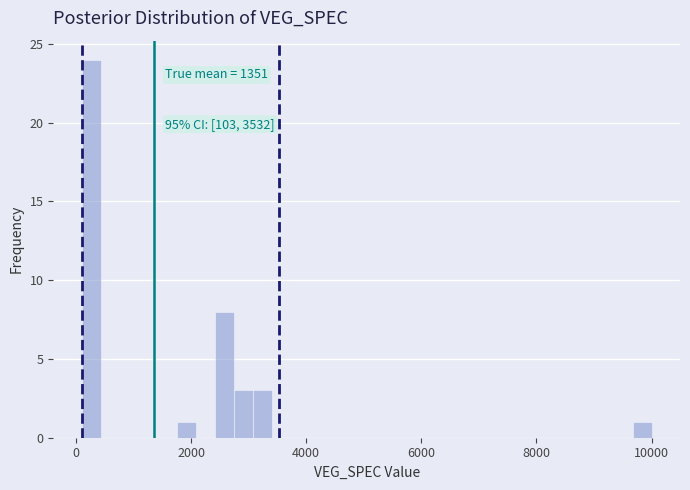

Around what value on the x-axis is the tallest bar? Give the approximate position of its centre, as read against the axis.

200